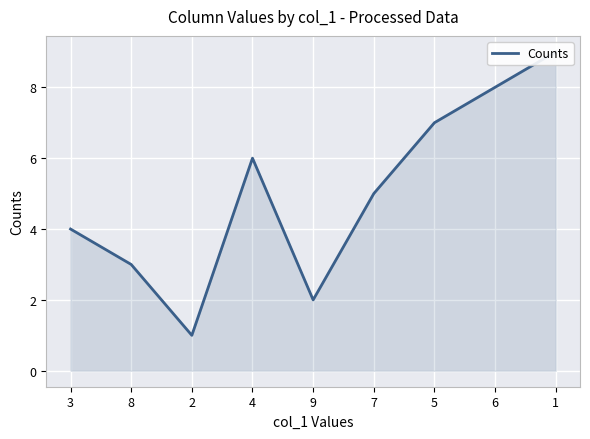

Reading right to left, extract all data points from this chart.

9	8	7	5	2	6	1	3	4